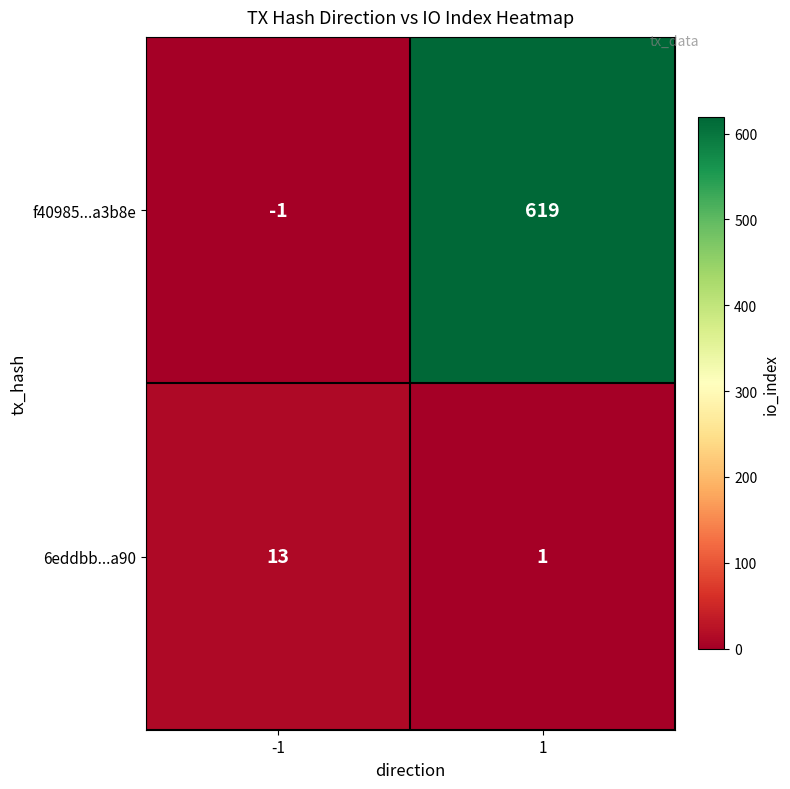

At which category does the chart reach its minimum across all series?

-1